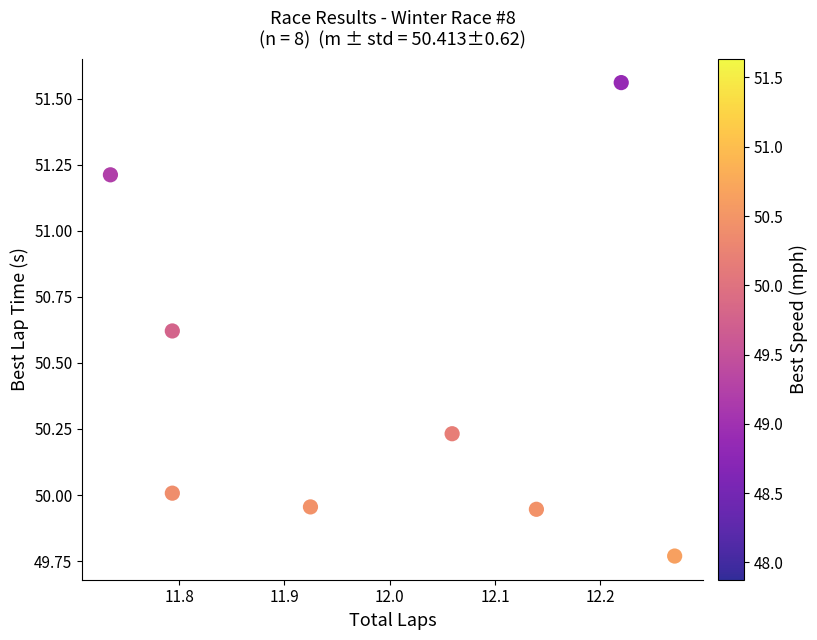

What is the average Y value?

50.4